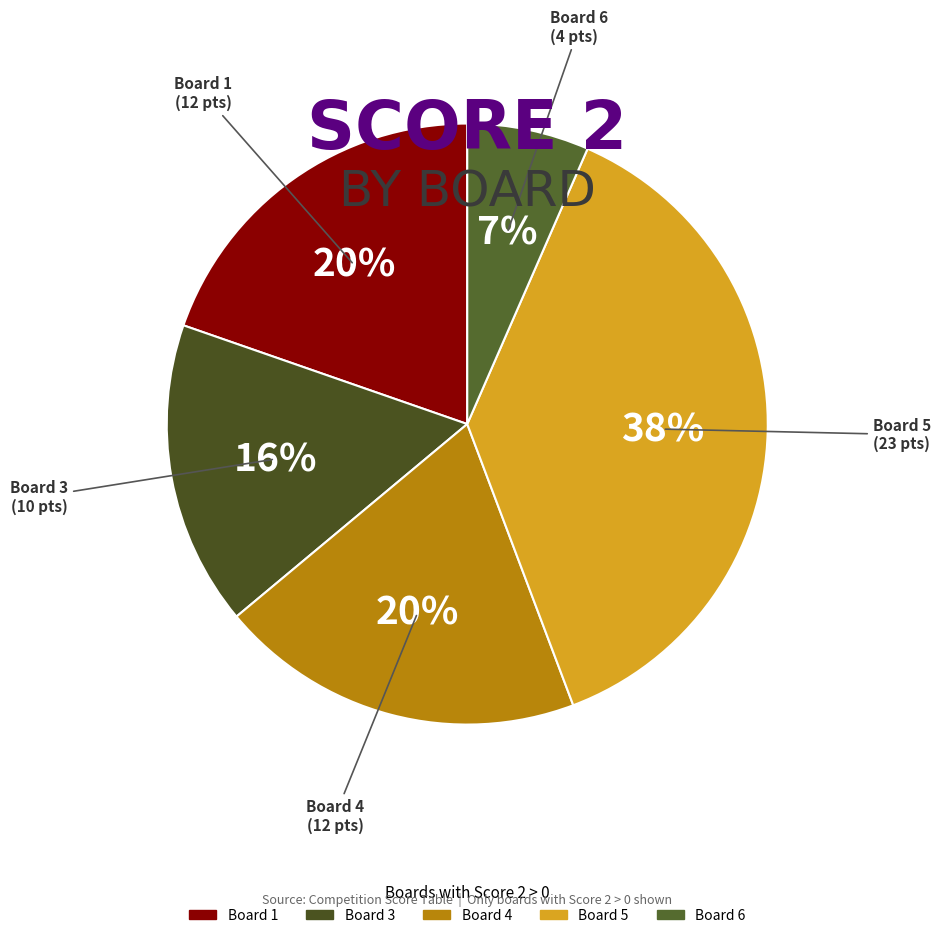

How many slices are in this pie chart?

5